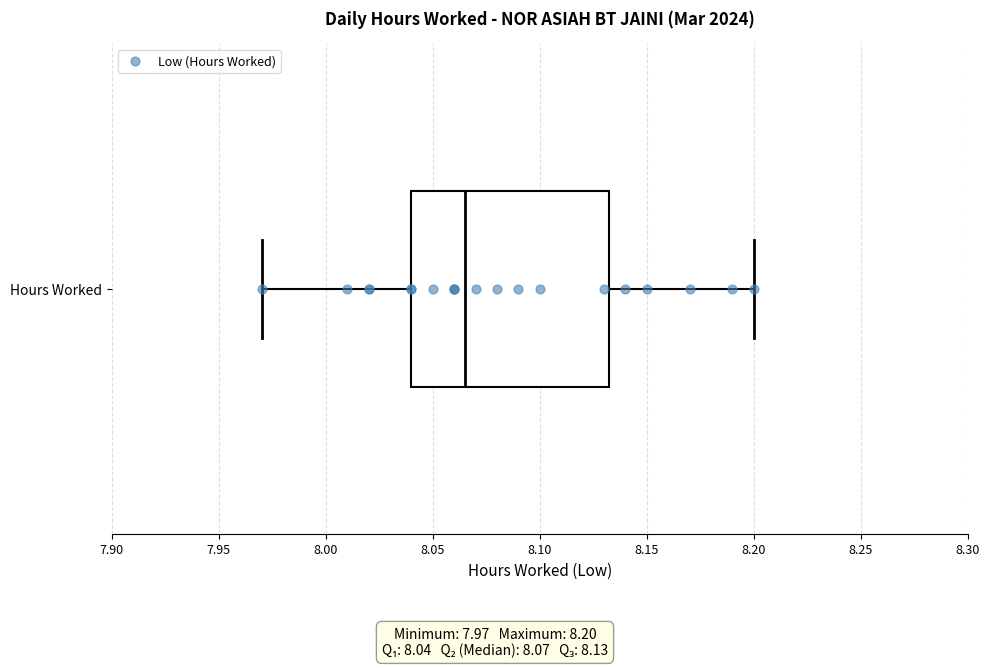

Transcribe this box plot: give where the median line is, the range the box spans, and where the two whiskers end, as read against the x-axis. The values are not printed on the chart, so give them approximately, as read against the axis.

median 8.065, box 8.040 to 8.135, whiskers 7.970 to 8.200